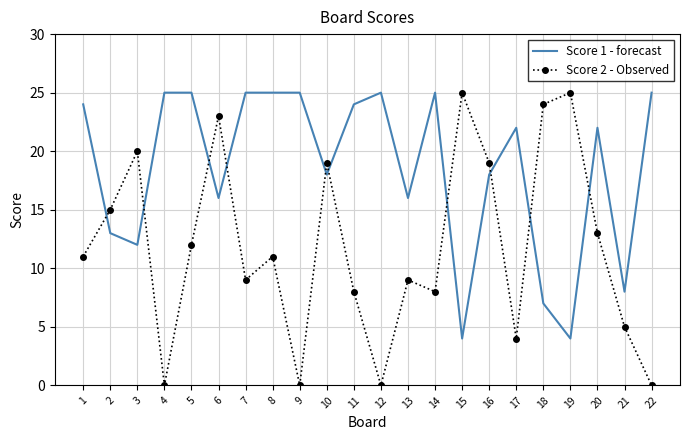

Reading left to right, extract all data points from this chart.

Score 1 - forecast: 24	13	12	25	25	16	25	25	25	18	24	25	16	25	4	18	22	7	4	22	8	25
Score 2 - Observed: 11	15	20	0	12	23	9	11	0	19	8	0	9	8	25	19	4	24	25	13	5	0